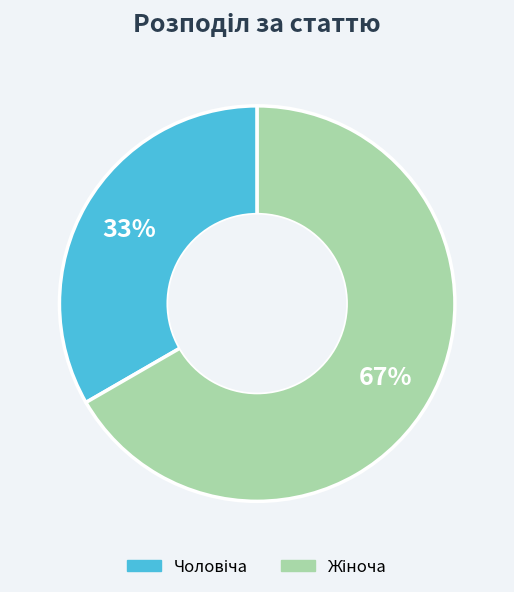

Is there any slice that represents more than half of the pie?

Yes